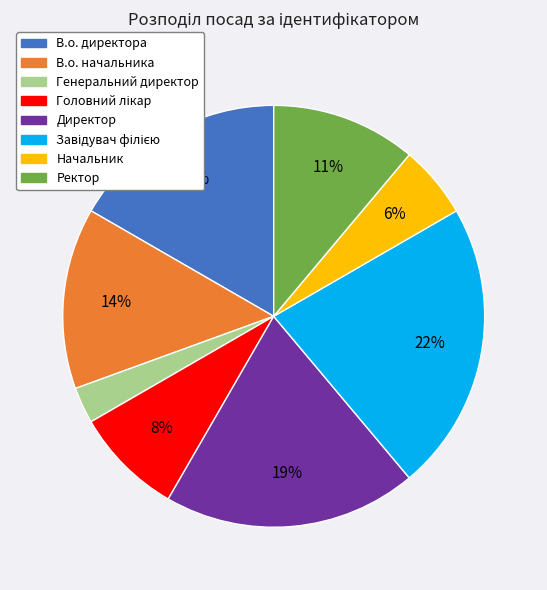

Which has a higher value, В.о. директора or В.о. начальника?

В.о. директора